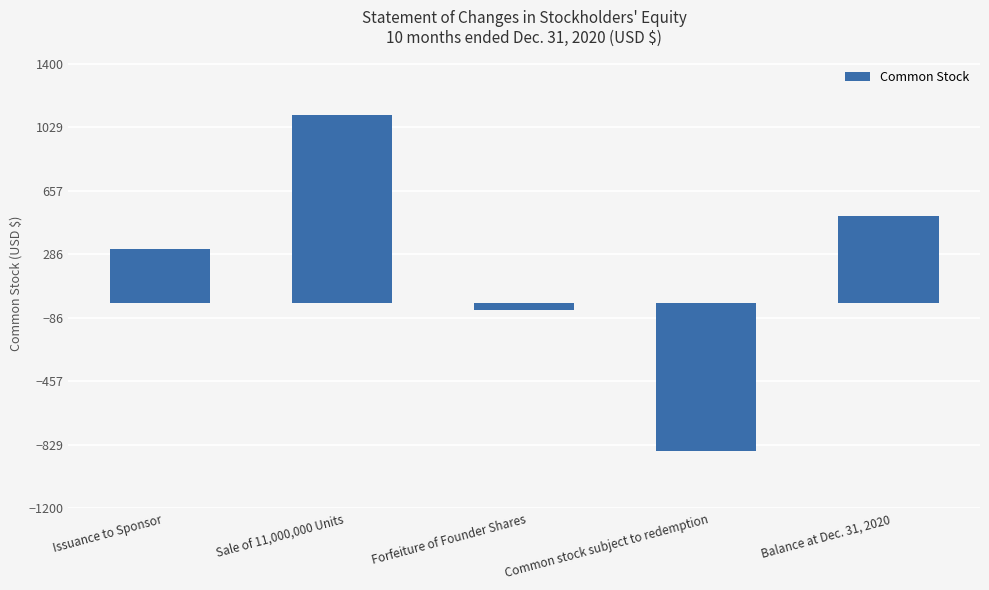

What is the value of the 3rd bar from the left?

-41